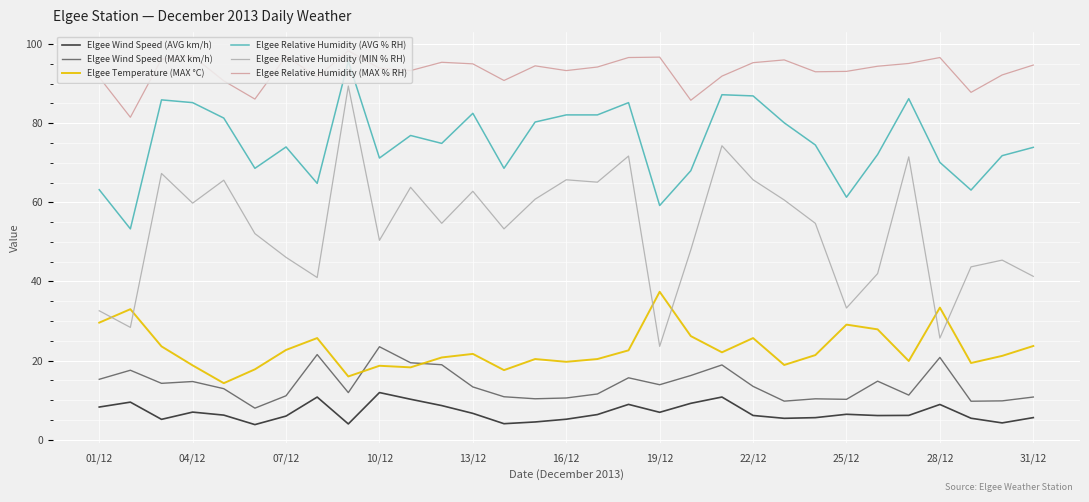

True or false: Elgee Relative Humidity (MIN % RH) and Elgee Wind Speed (MAX km/h) intersect in this chart.

False